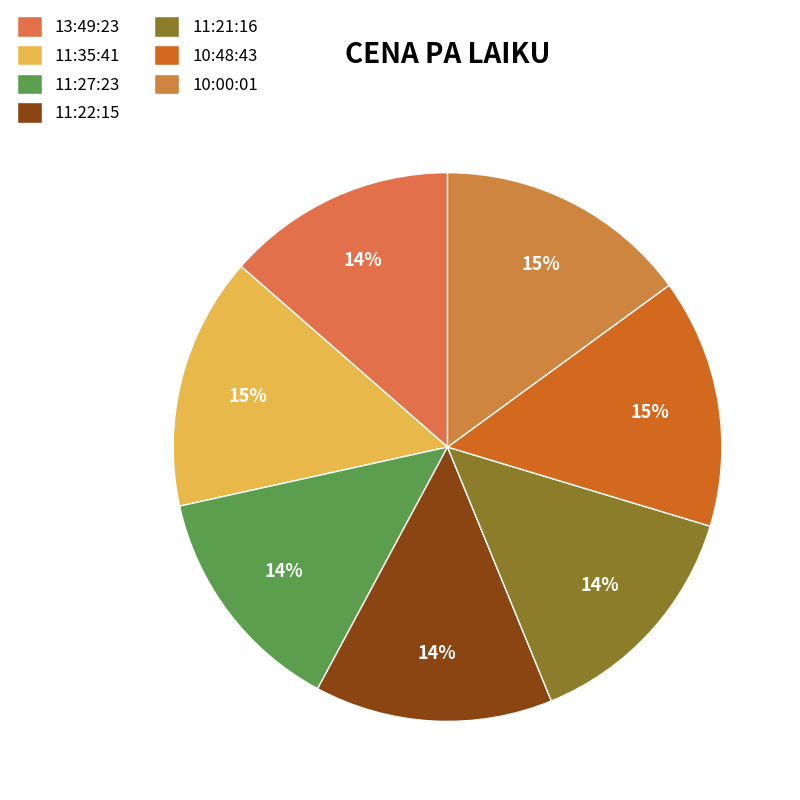

To the nearest percent, what is the average slice percentage?

14%